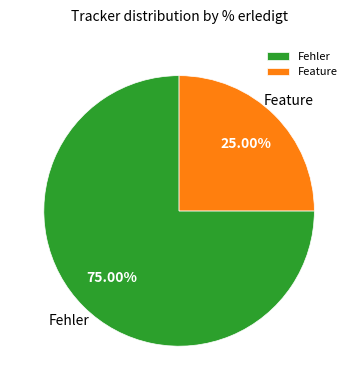

Do Feature and Fehler together represent more than half of the pie?

Yes